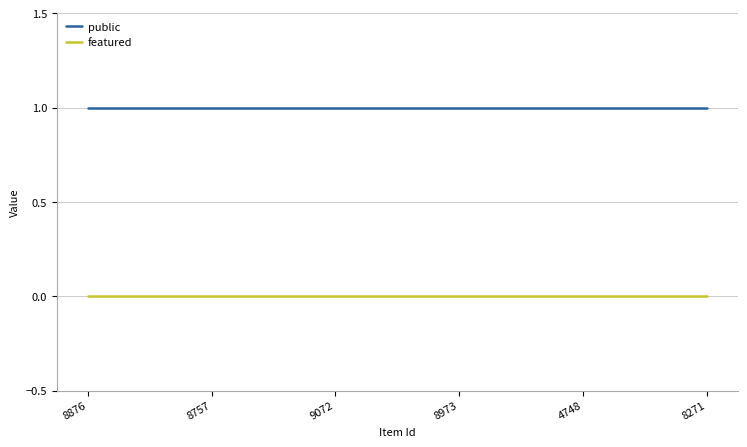

Does the chart have visible grid lines?

Yes